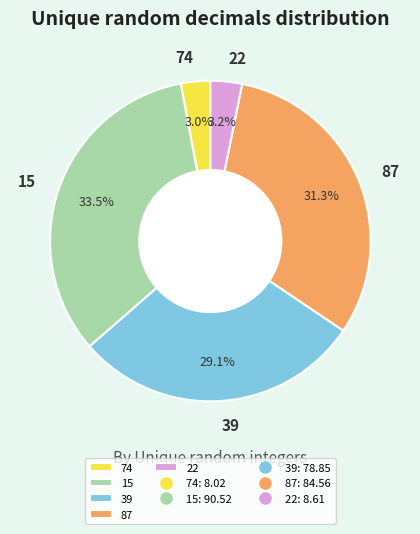

Which slice is the largest?

15